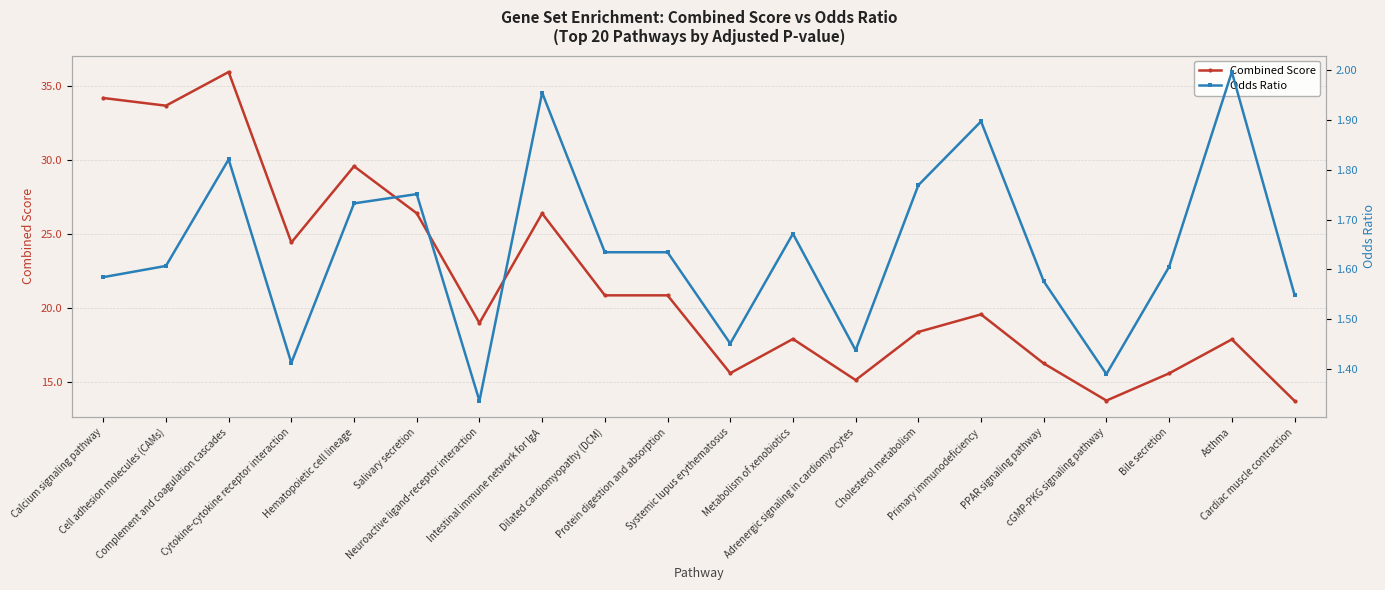

What value does the Combined Score series have at Hematopoietic cell lineage?

29.6